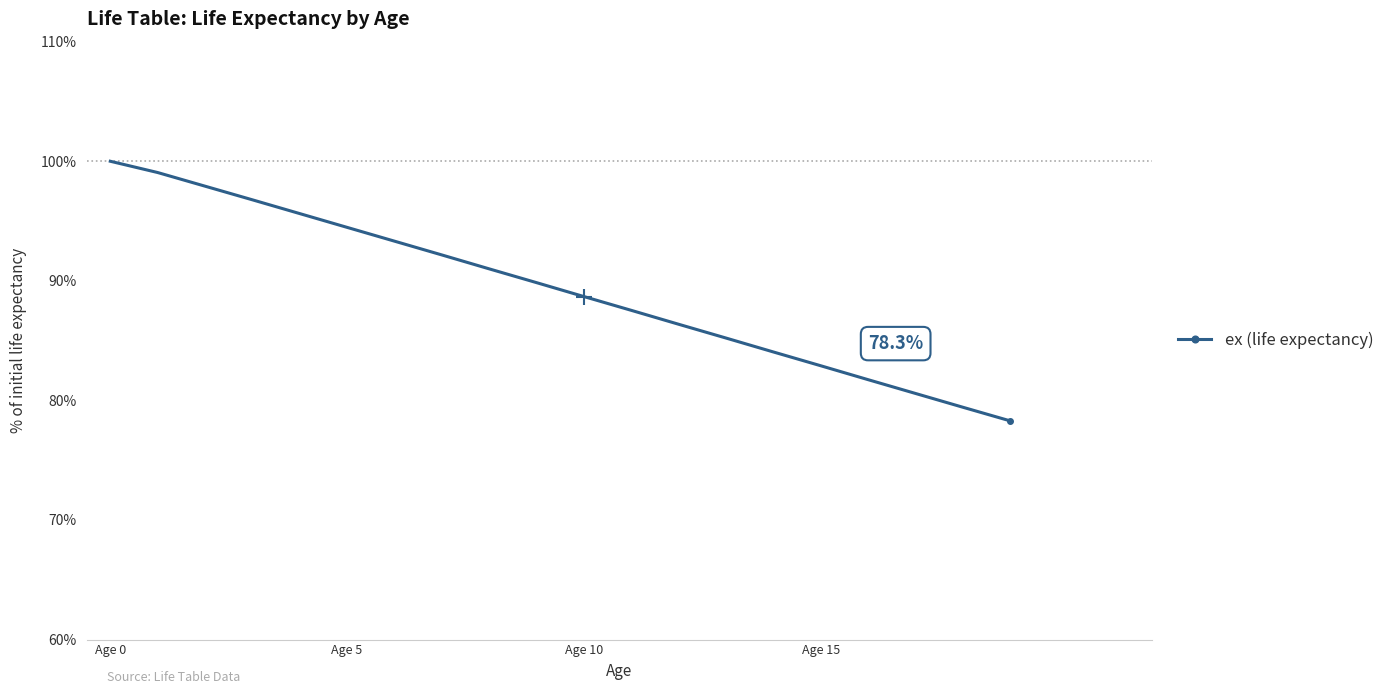

Reading left to right, list all the values displayed in this chart.

100.0	99.1	97.9	96.8	95.6	94.5	93.3	92.2	91.0	89.8	88.7	87.5	86.4	85.2	84.1	82.9	81.7	80.6	79.4	78.3